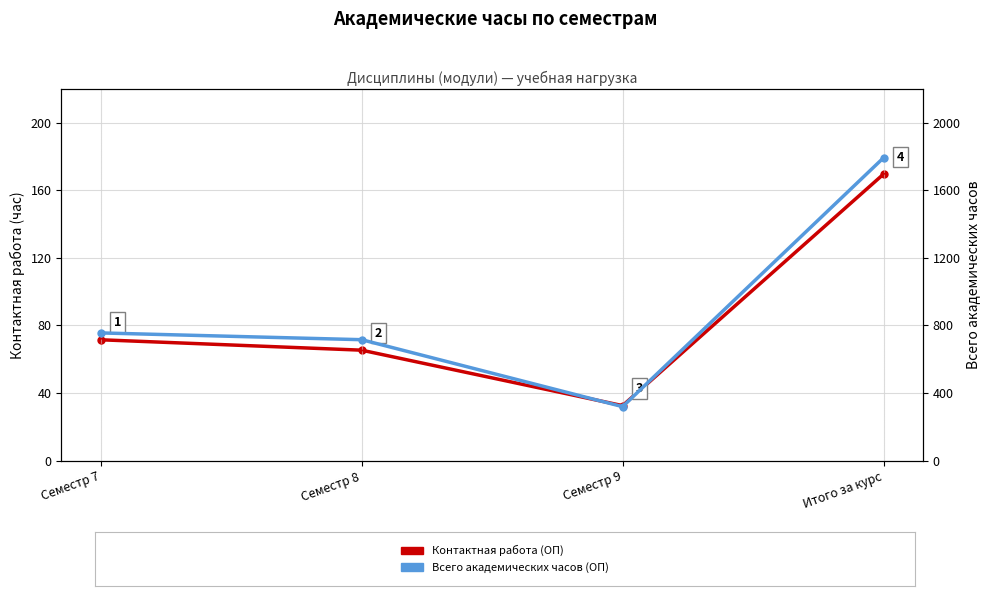

How many series are shown in this chart?

2